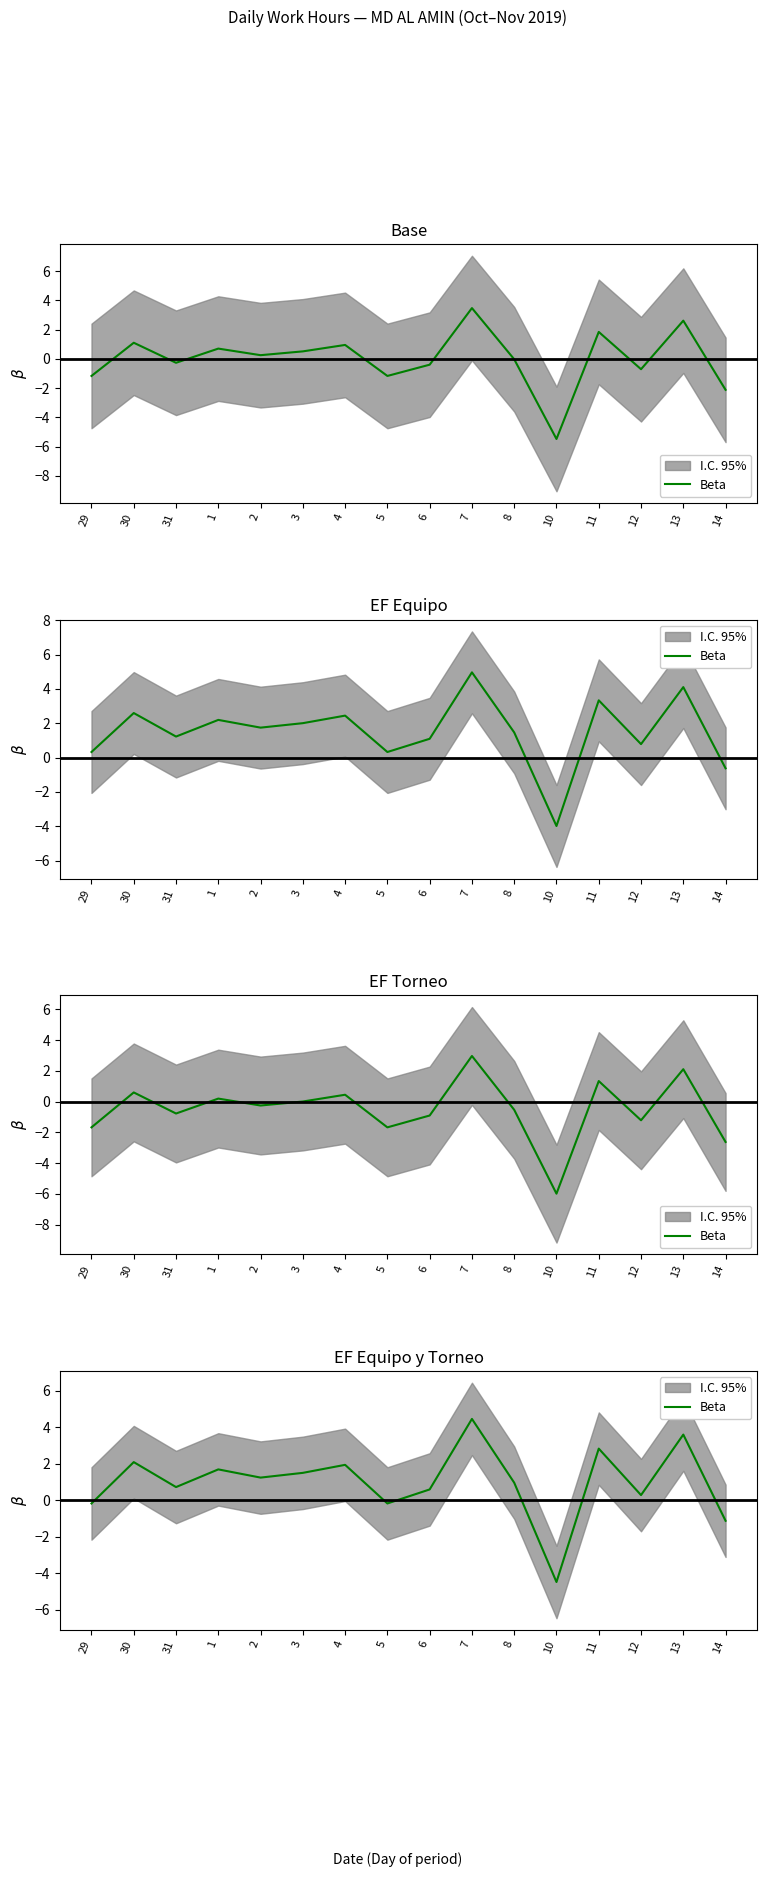

The chart shows a value of 4.5 at 7. True or false?

True